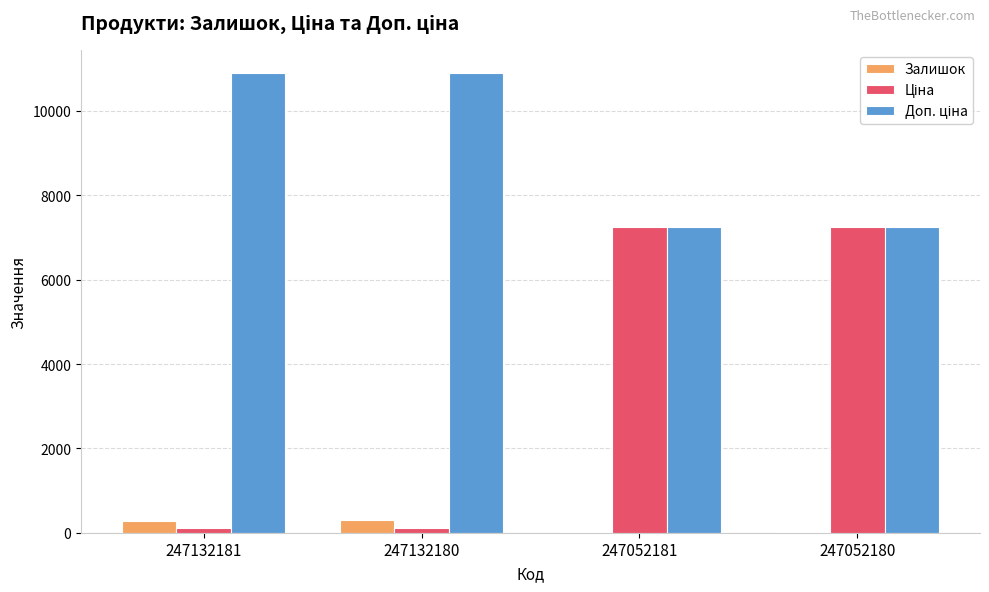

What is the maximum value for Залишок?

300.0